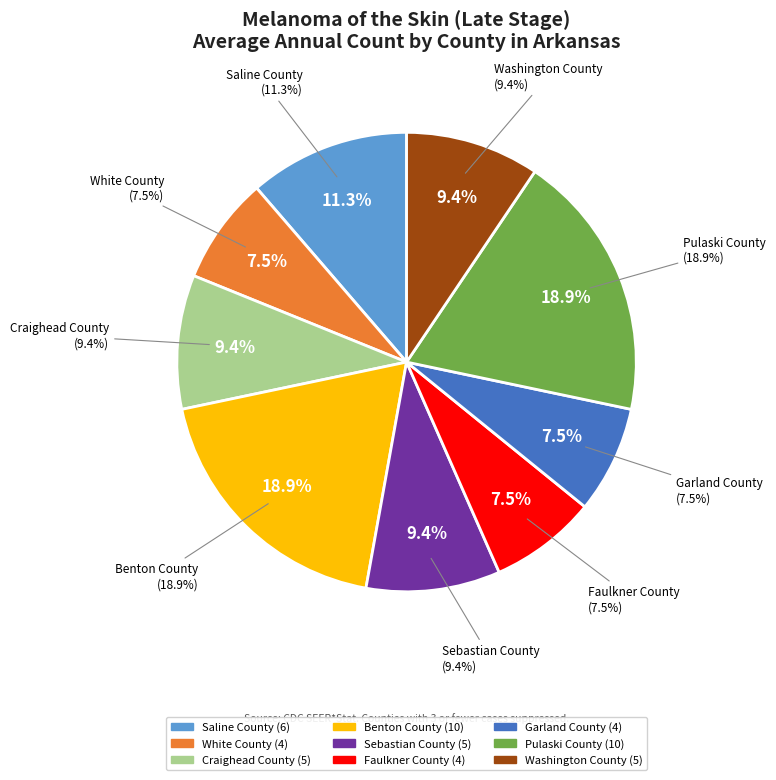

Approximately how many times larger is the value at White County compared to Garland County?

1.0